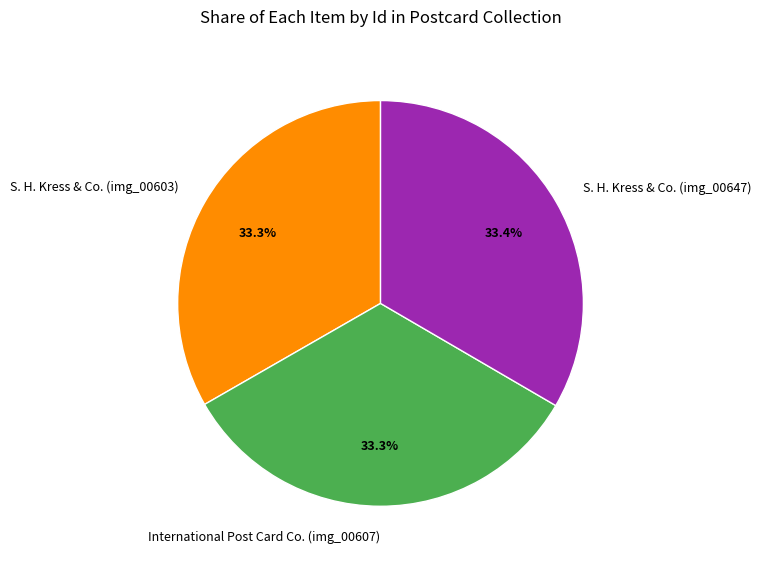

Is International Post Card Co. (img_00607) the majority of the pie?

No